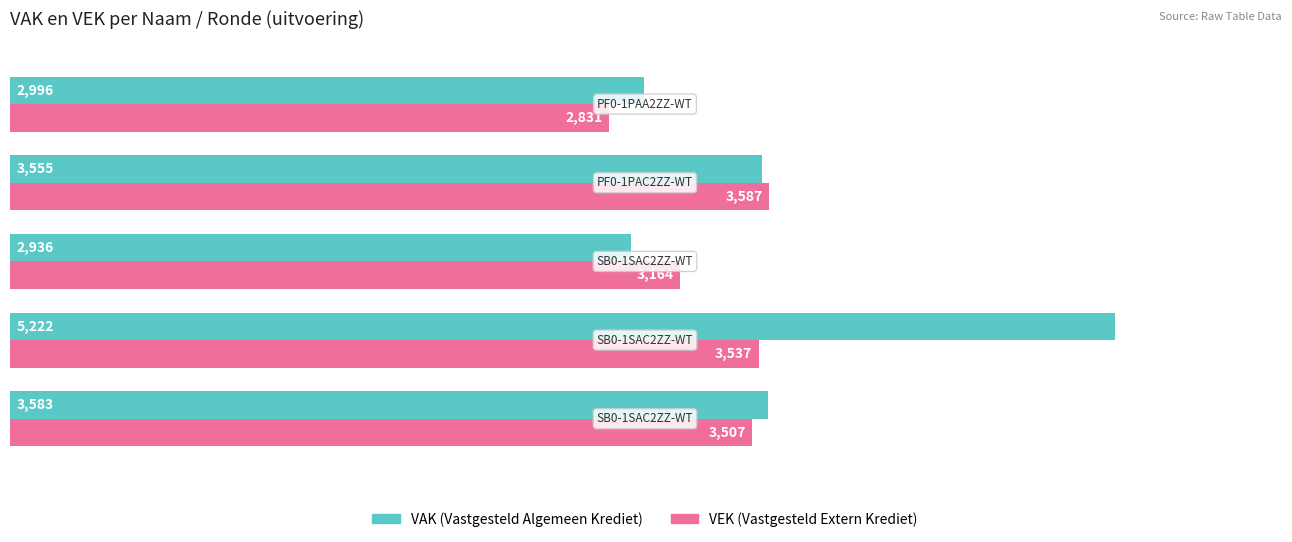

What is the greatest value displayed?

5222